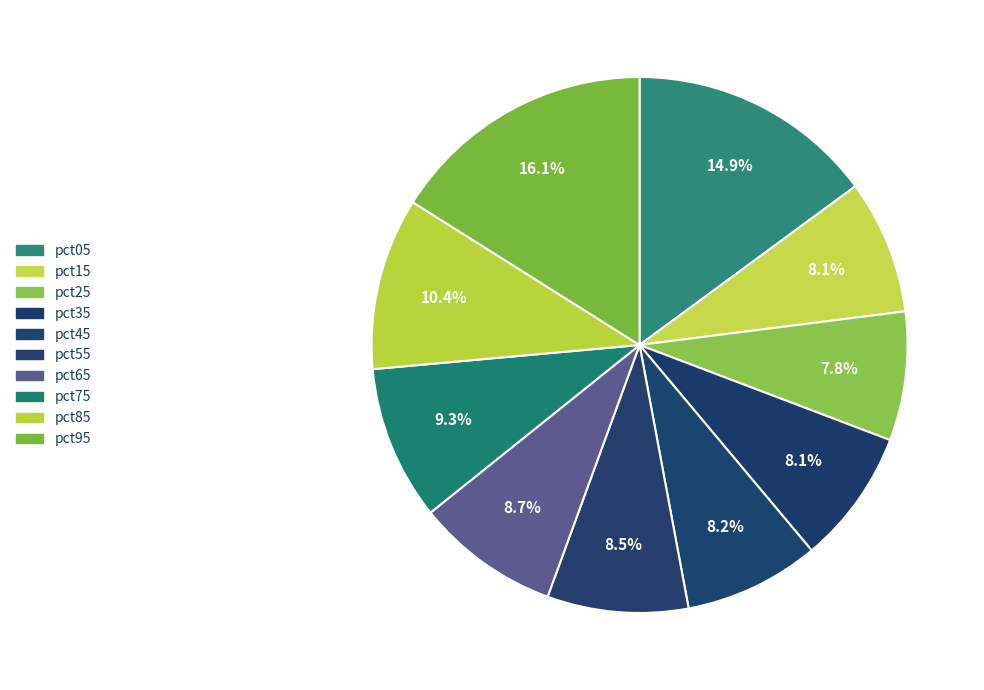

How many segments does this pie chart have?

10